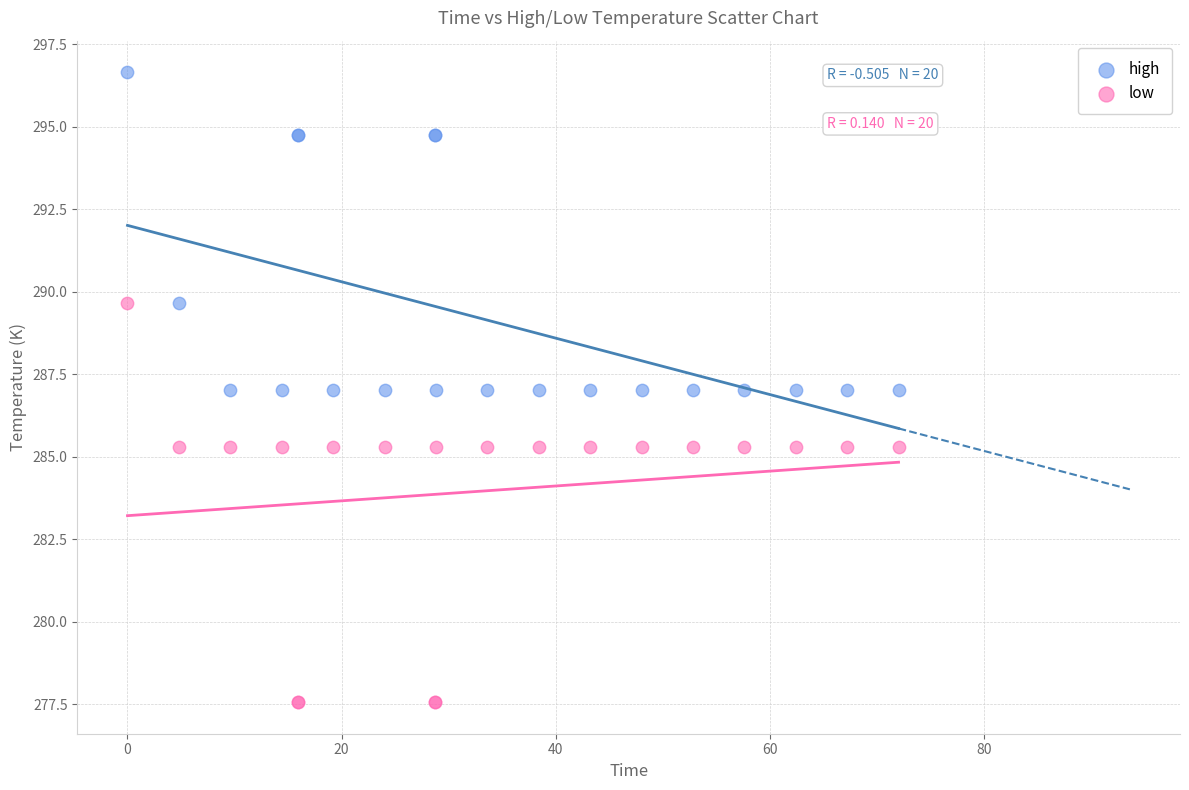

What is the X range (max minus min) for the scatter plot?

72.0